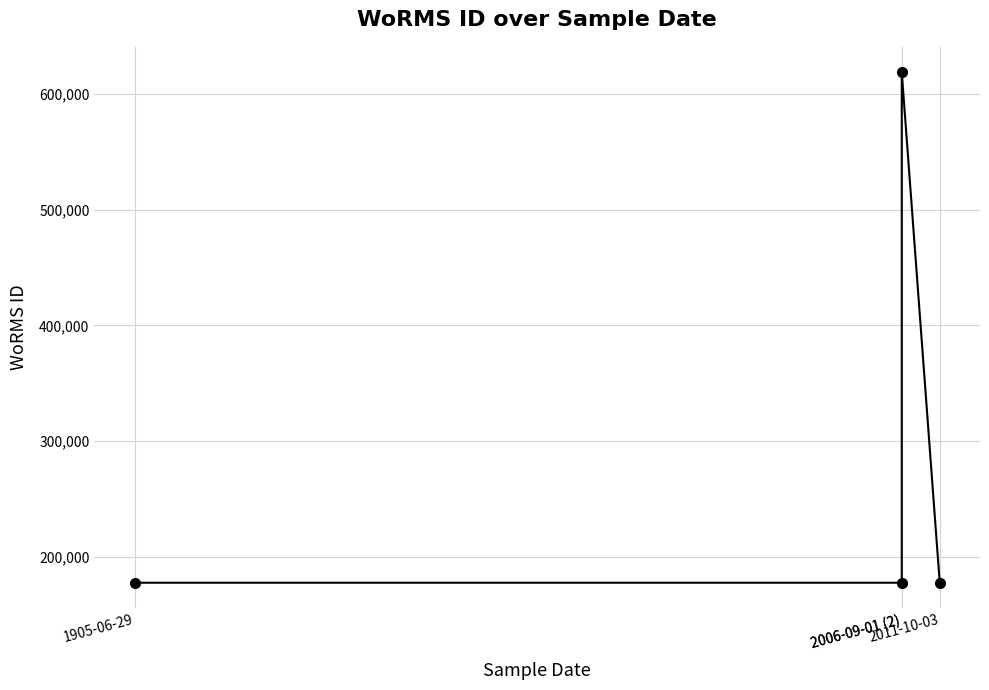

What is the smallest value displayed?

177595